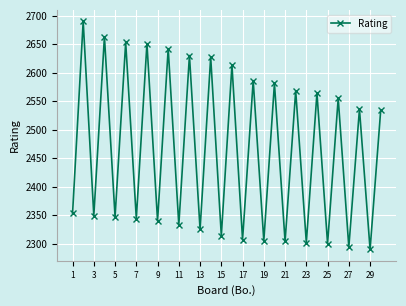

What is the value of the 12th point from the left?

2630